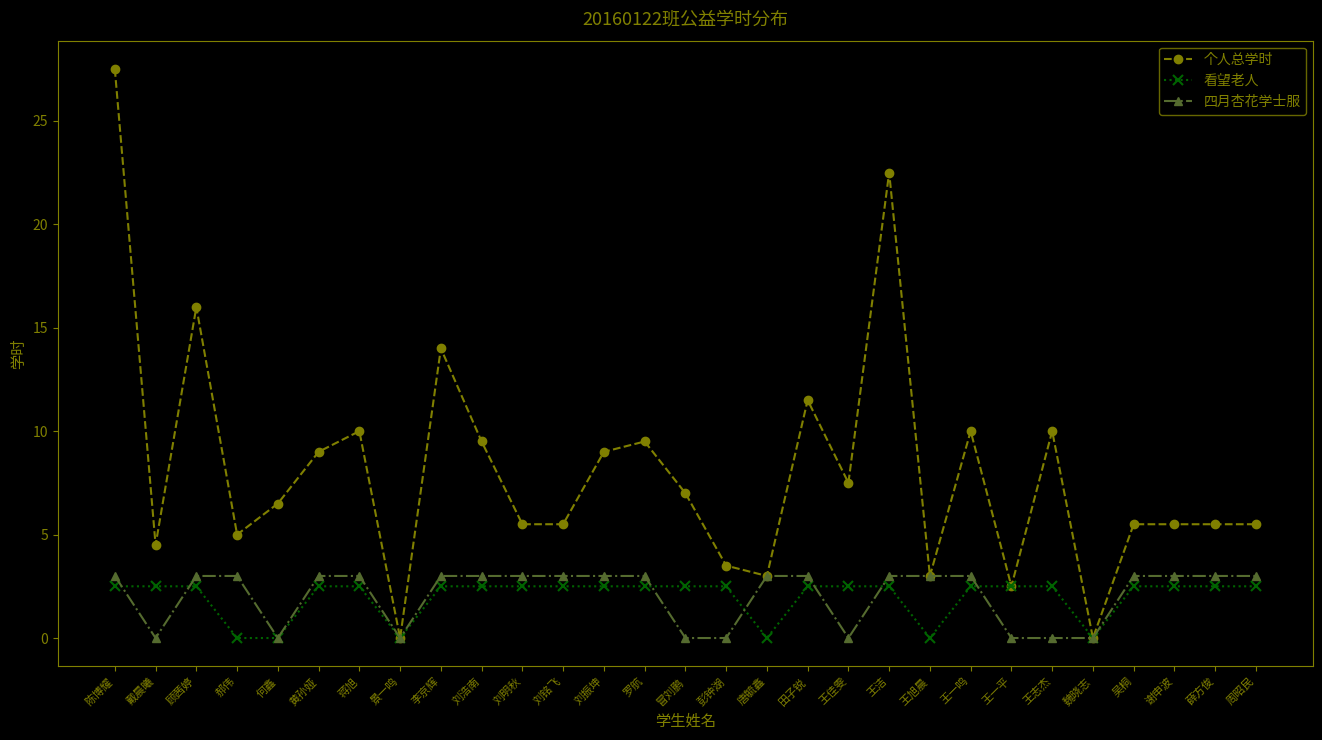

Which series has the largest range (max minus min)?

个人总学时